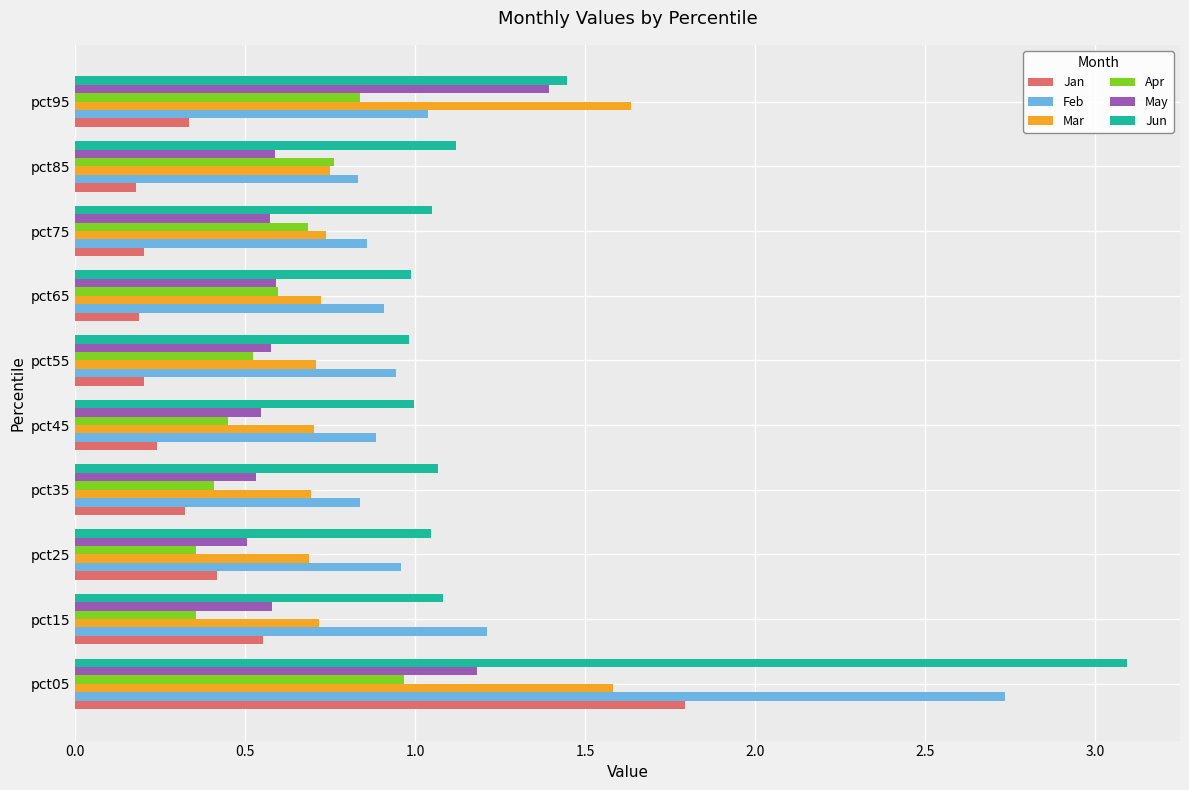

What is the sum of all Mar values?

8.9